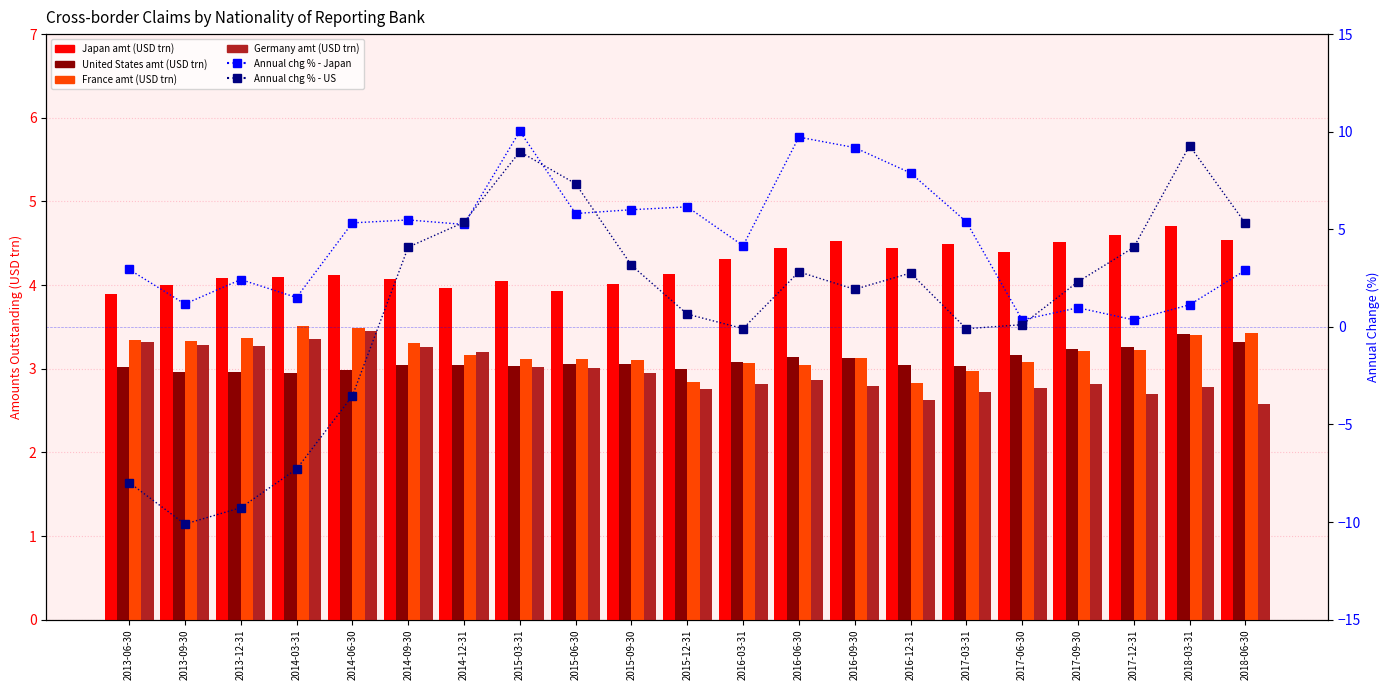

Between 2014-03-31 and 2015-12-31, which series saw the biggest shift?

Annual change % - US